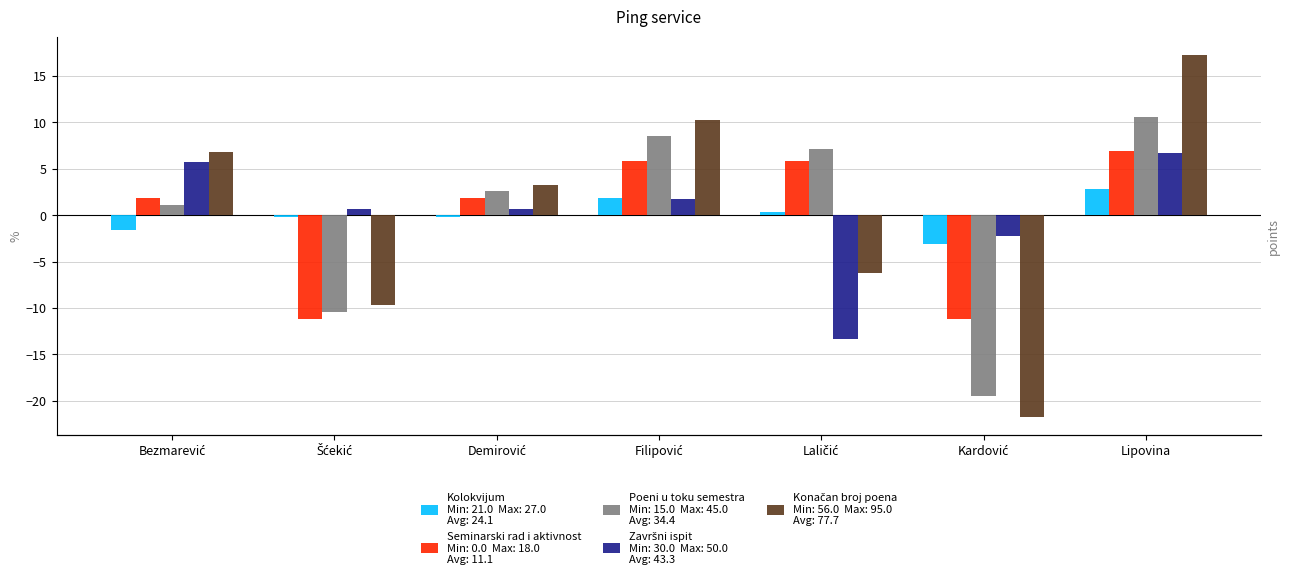

What is the label of the 7th bar from the left?

Lipovina